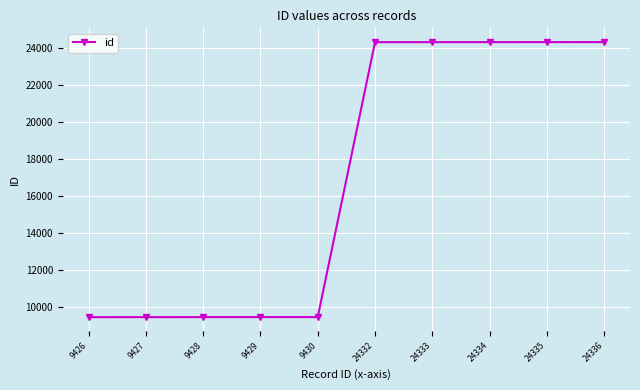

What is the difference between the second highest and minimum values?

14909